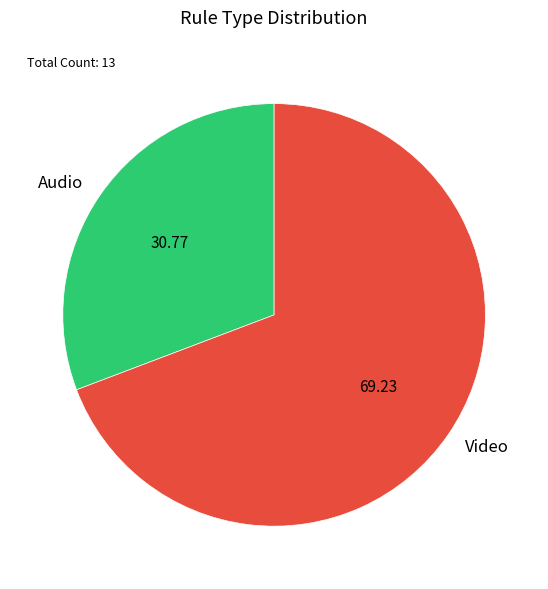

How many slices are in this pie chart?

2